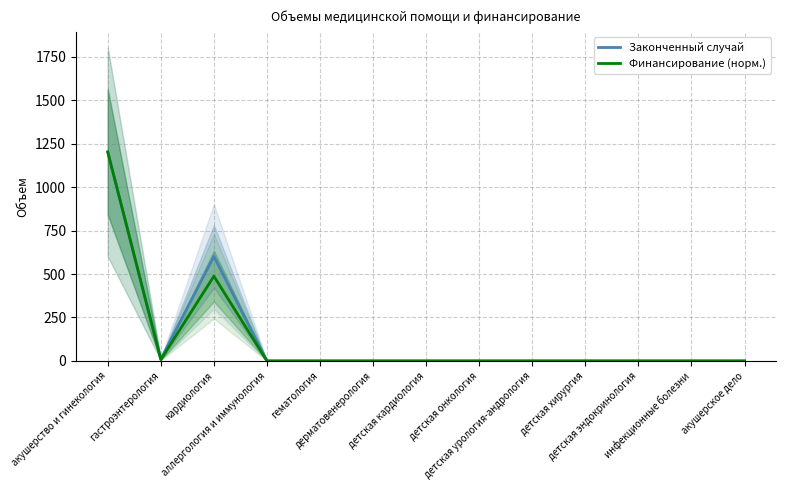

What is the average value of the Финансирование (норм.) series?

130.6